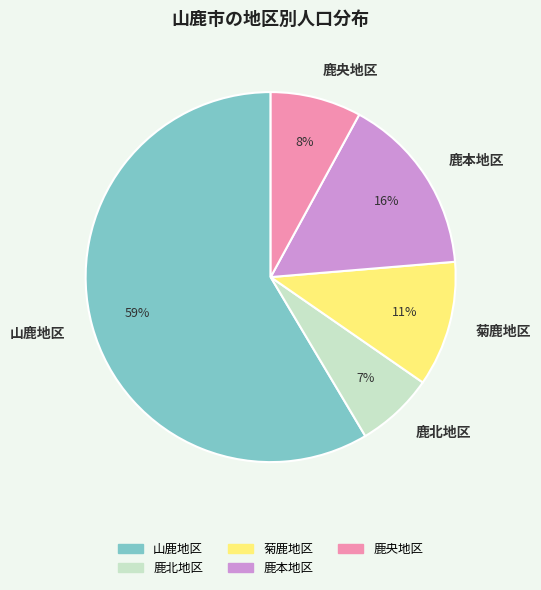

Which category has the smallest portion of the pie?

鹿北地区